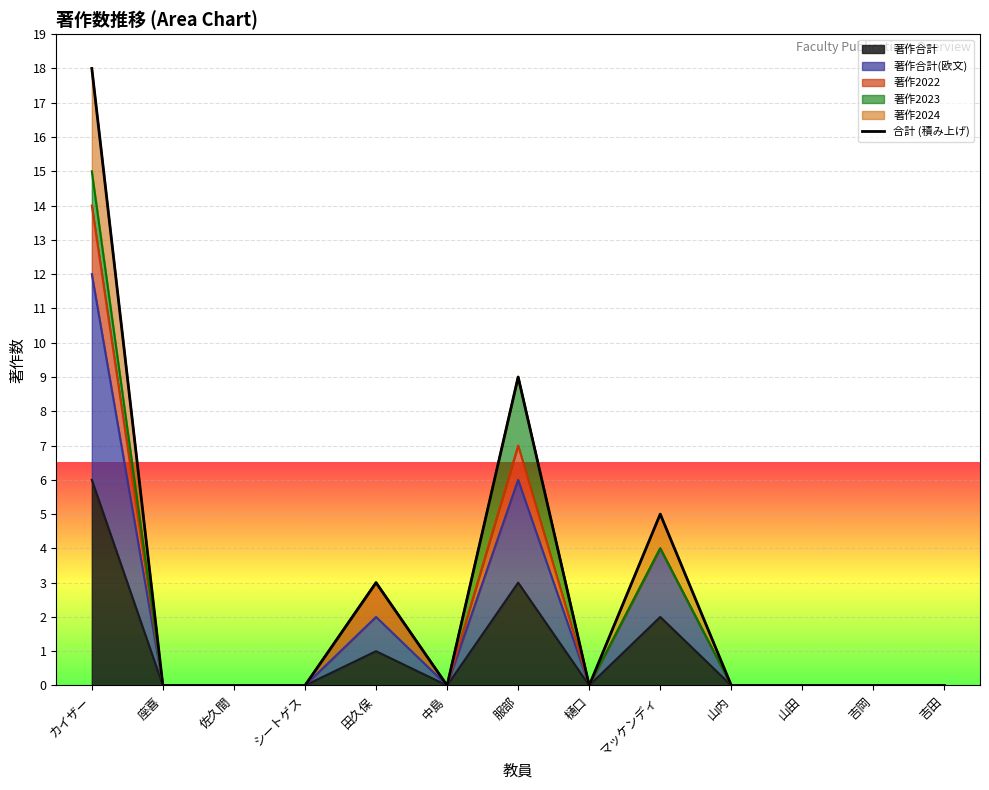

Rank the categories by value from highest to lowest.

カイザー, 服部, マッケンディ, 田久保, 座喜, 佐久間, シートゲス, 中島, 樋口, 山内, 山田, 吉岡, 吉田